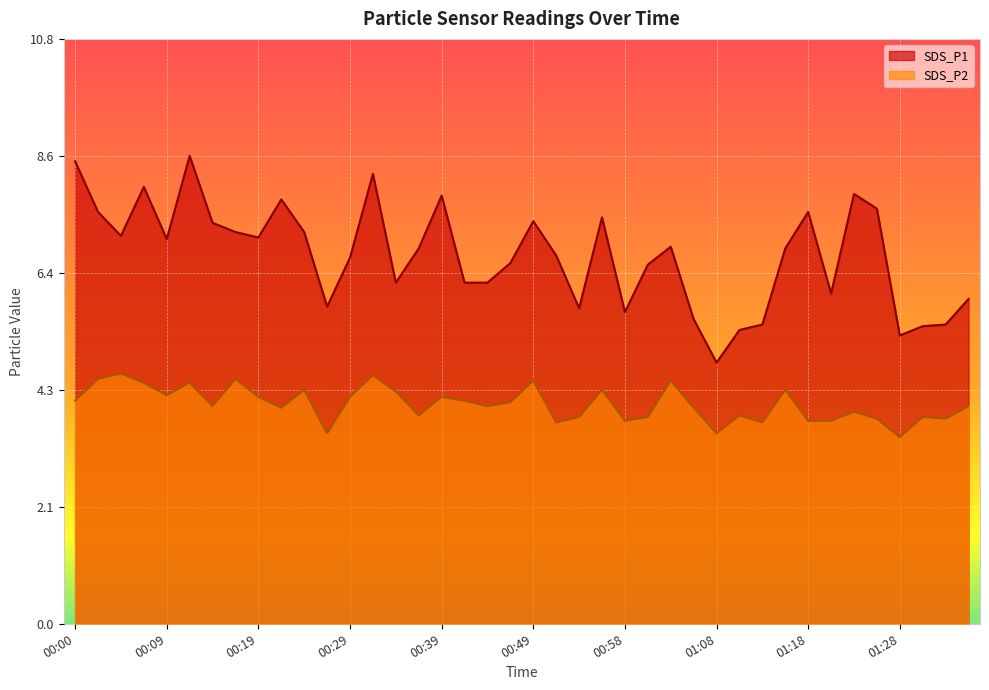

True or false: SDS_P2 and SDS_P1 intersect in this chart.

False